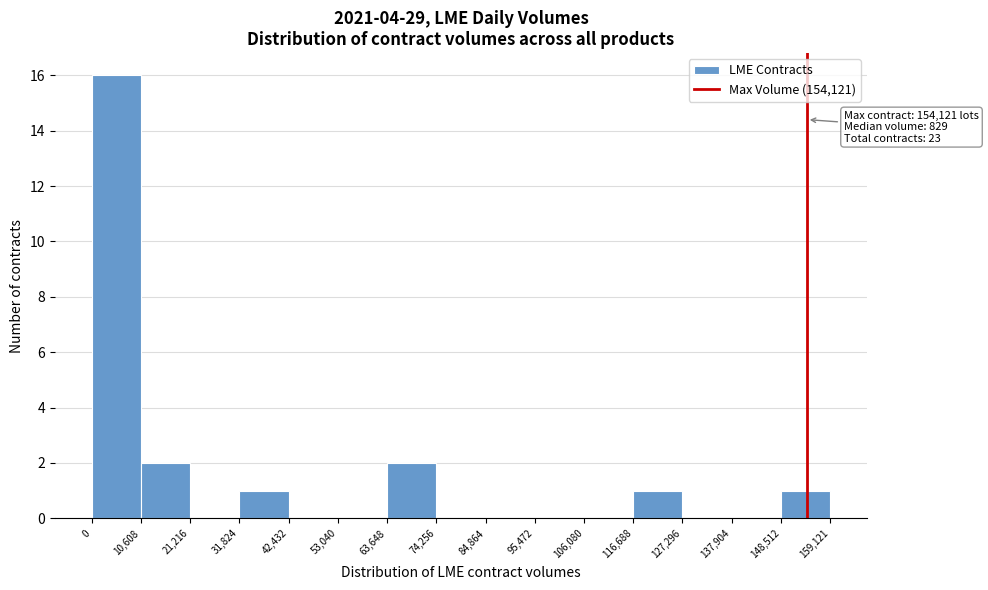

Over which range of the x-axis is the bar tallest?

0 to 10,608